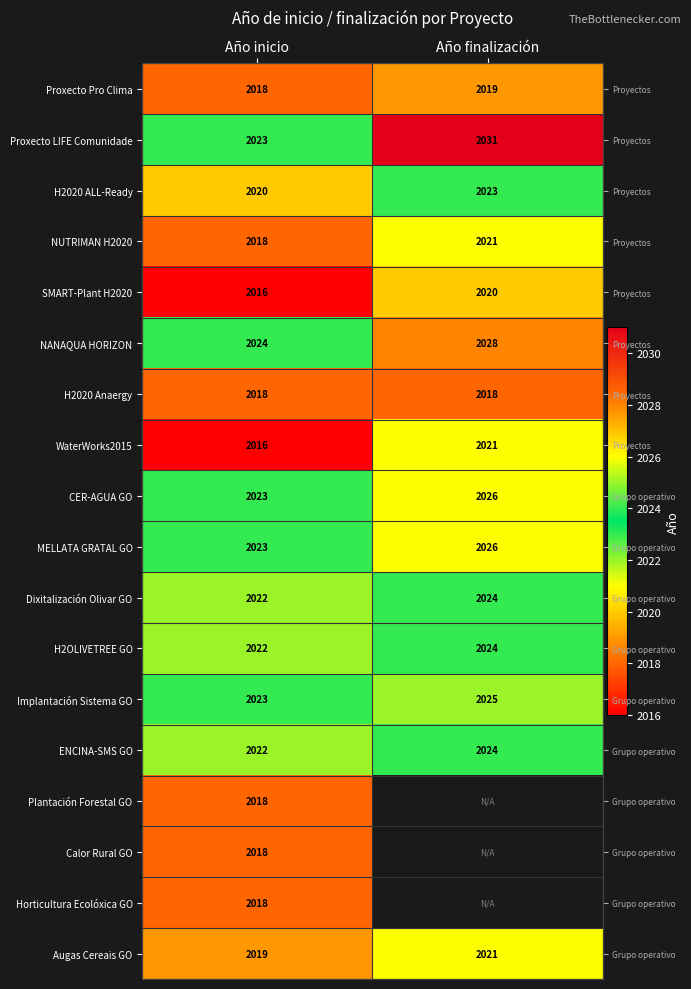

What is the total value across all series at Año inicio?

36361.0